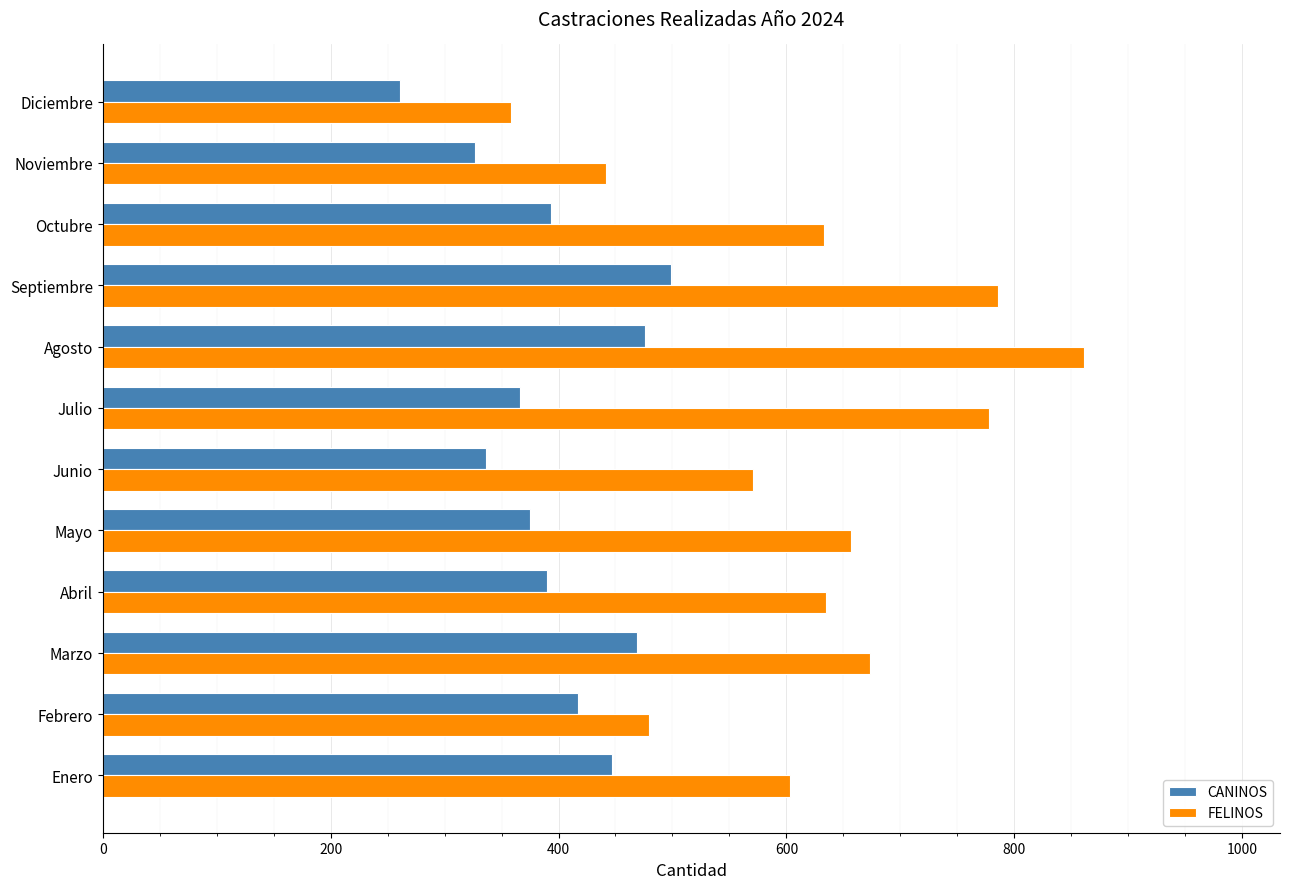

Between Febrero and Octubre, which series saw the biggest shift?

FELINOS